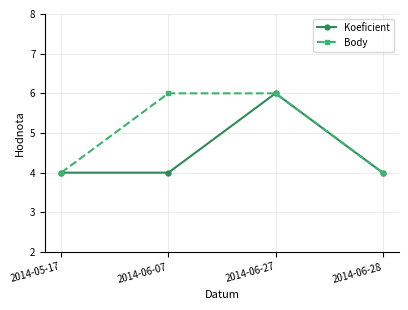

List the series in order of their overall mean, highest first.

Body, Koeficient